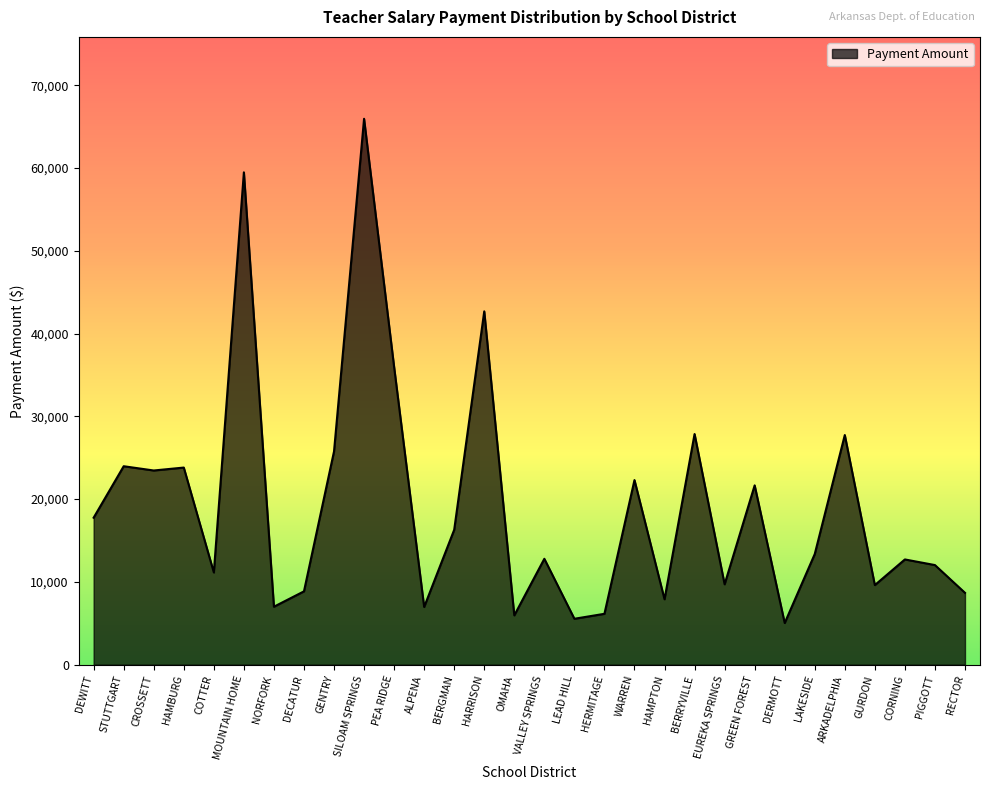

What is the difference between the maximum and minimum values?

60903